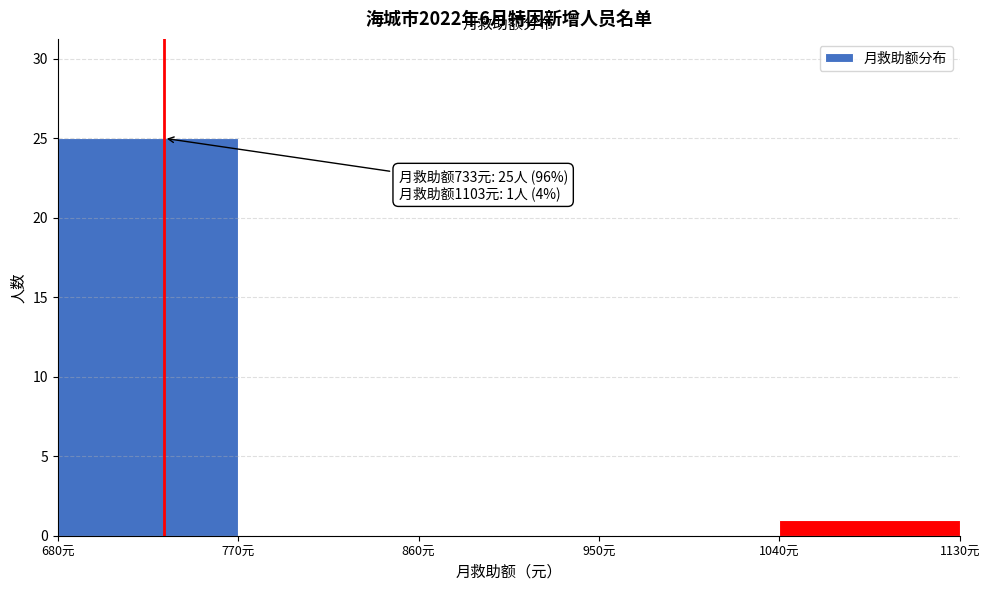

Which range on the x-axis has the tallest bar?

680 to 770